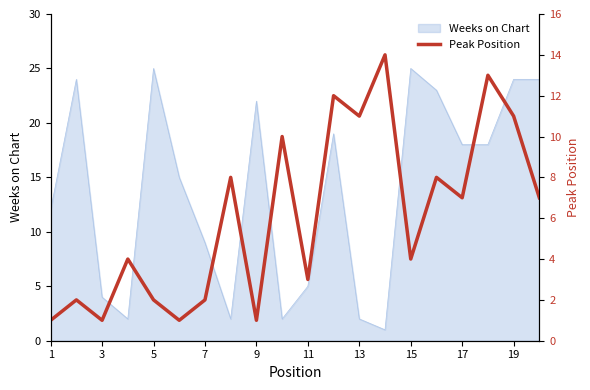

Is it true that Weeks on Chart equals 3 at 1?

False